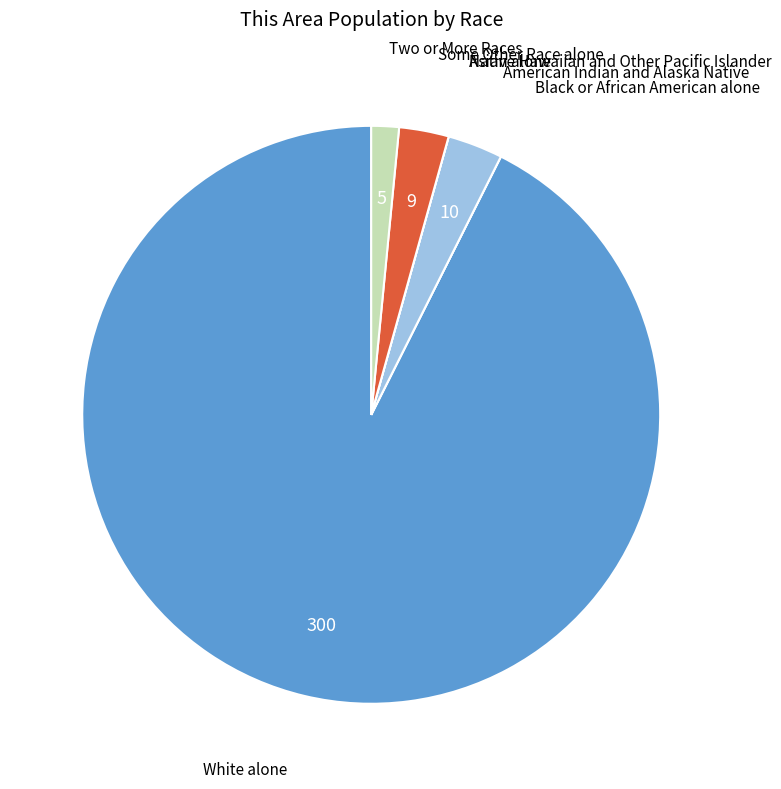

Which slice represents more than half of the pie?

White alone